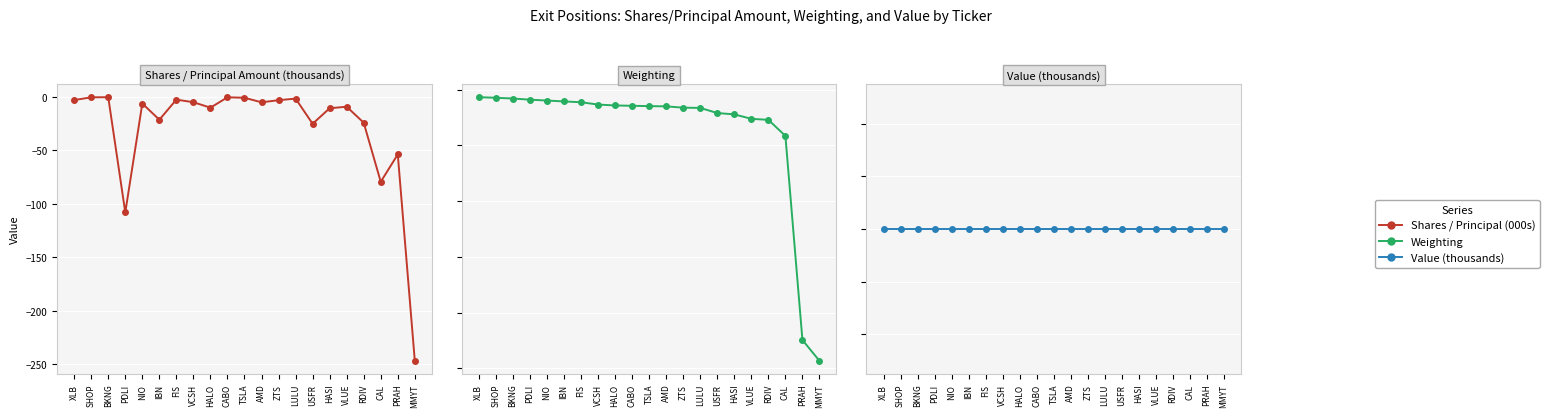

Rank the series at AMD from lowest to highest value.

Shares / Principal (000s), Weighting, Value (thousands)